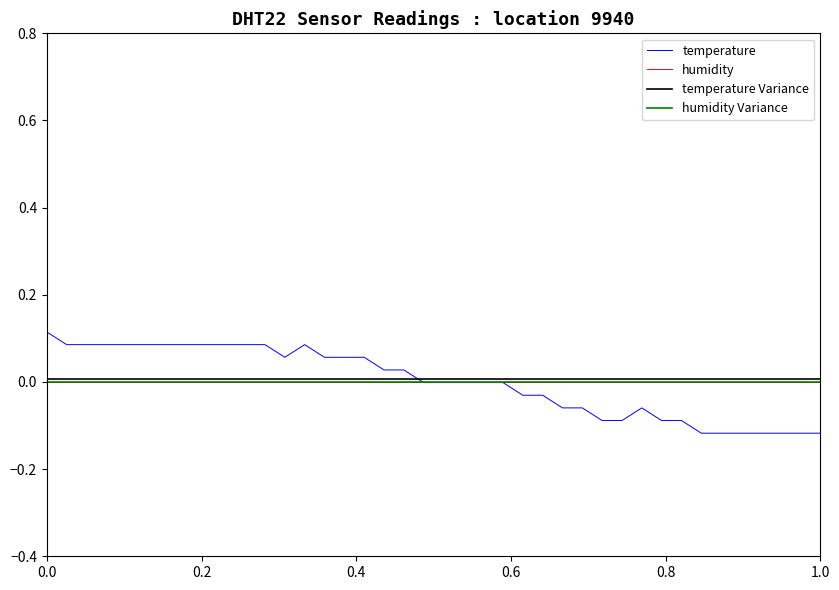

Reading right to left, transcribe all the data shown in this chart.

temperature: -0.1	-0.1	-0.1	-0.1	-0.1	-0.1	-0.1	-0.1	-0.1	-0.1	-0.1	-0.1	-0.1	-0.1	-0.0	-0.0	-0.0	-0.0	-0.0	-0.0	-0.0	0.0	0.0	0.1	0.1	0.1	0.1	0.1	0.1	0.1	0.1	0.1	0.1	0.1	0.1	0.1	0.1	0.1	0.1	0.1
humidity: 0.0	0.0	0.0	0.0	0.0	0.0	0.0	0.0	0.0	0.0	0.0	0.0	0.0	0.0	0.0	0.0	0.0	0.0	0.0	0.0	0.0	0.0	0.0	0.0	0.0	0.0	0.0	0.0	0.0	0.0	0.0	0.0	0.0	0.0	0.0	0.0	0.0	0.0	0.0	0.0
temperature Variance: 0.0	0.0	0.0	0.0	0.0	0.0	0.0	0.0	0.0	0.0	0.0	0.0	0.0	0.0	0.0	0.0	0.0	0.0	0.0	0.0	0.0	0.0	0.0	0.0	0.0	0.0	0.0	0.0	0.0	0.0	0.0	0.0	0.0	0.0	0.0	0.0	0.0	0.0	0.0	0.0
humidity Variance: 0.0	0.0	0.0	0.0	0.0	0.0	0.0	0.0	0.0	0.0	0.0	0.0	0.0	0.0	0.0	0.0	0.0	0.0	0.0	0.0	0.0	0.0	0.0	0.0	0.0	0.0	0.0	0.0	0.0	0.0	0.0	0.0	0.0	0.0	0.0	0.0	0.0	0.0	0.0	0.0